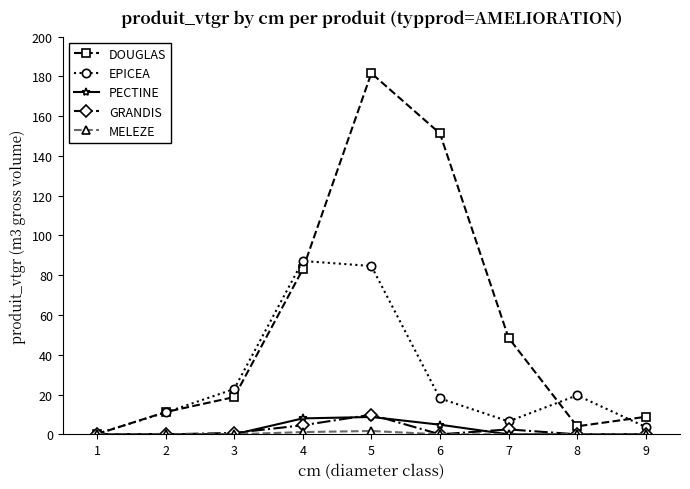

What is the sum of all PECTINE values?

21.8